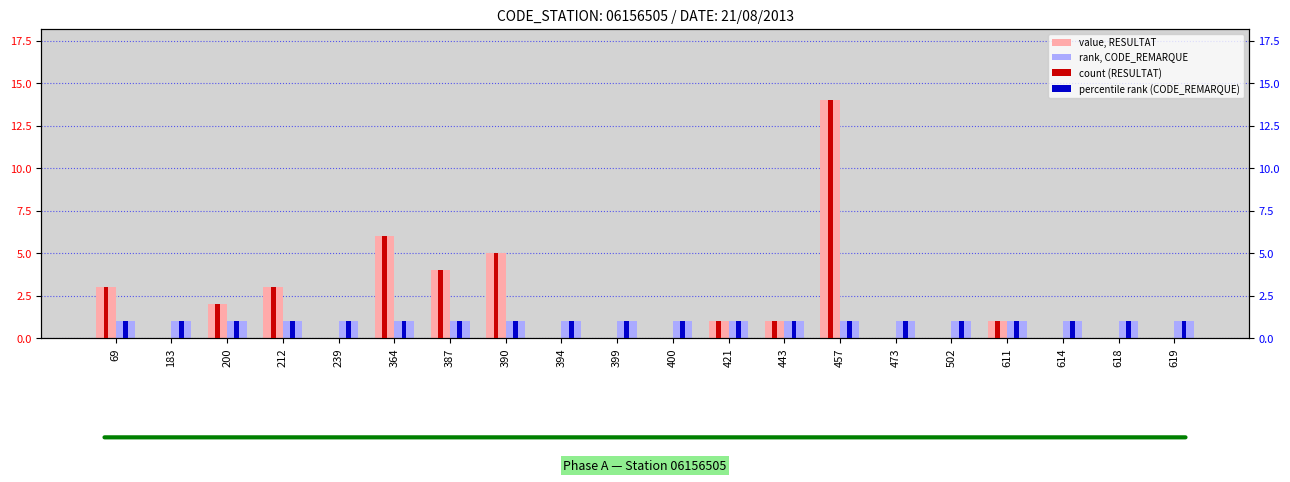

Between 400 and 364, which is larger?

364